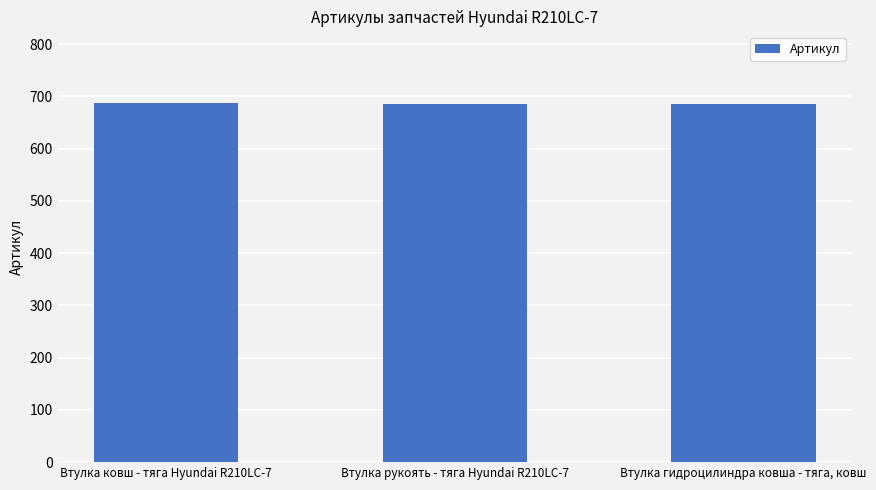

What is the label of the 2nd bar from the right?

Втулка рукоять - тяга Hyundai R210LC-7